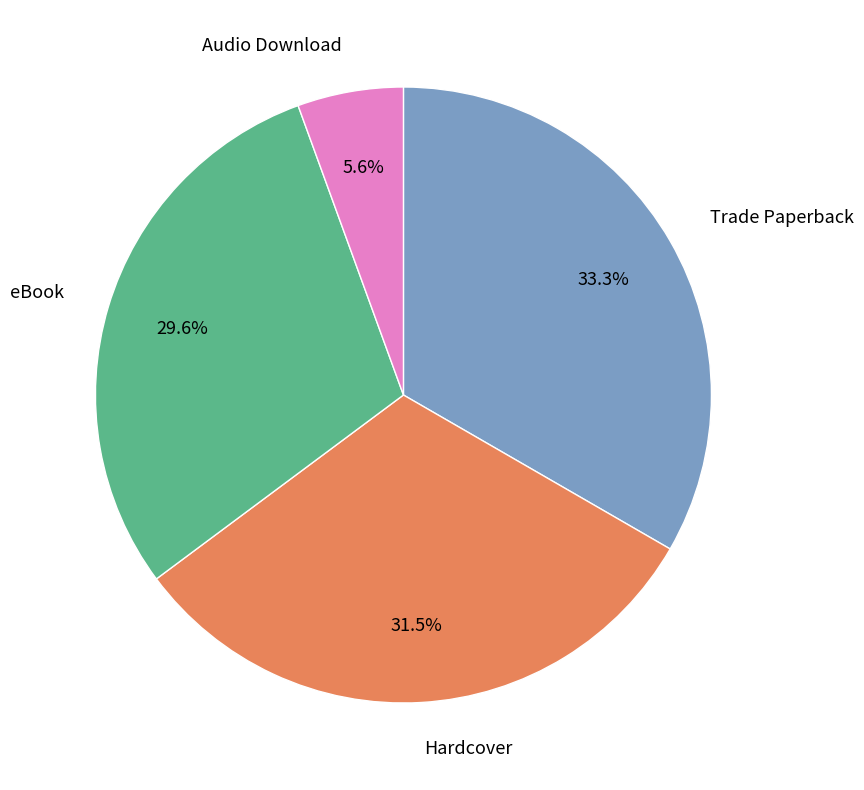

Count the number of slices in the pie.

4